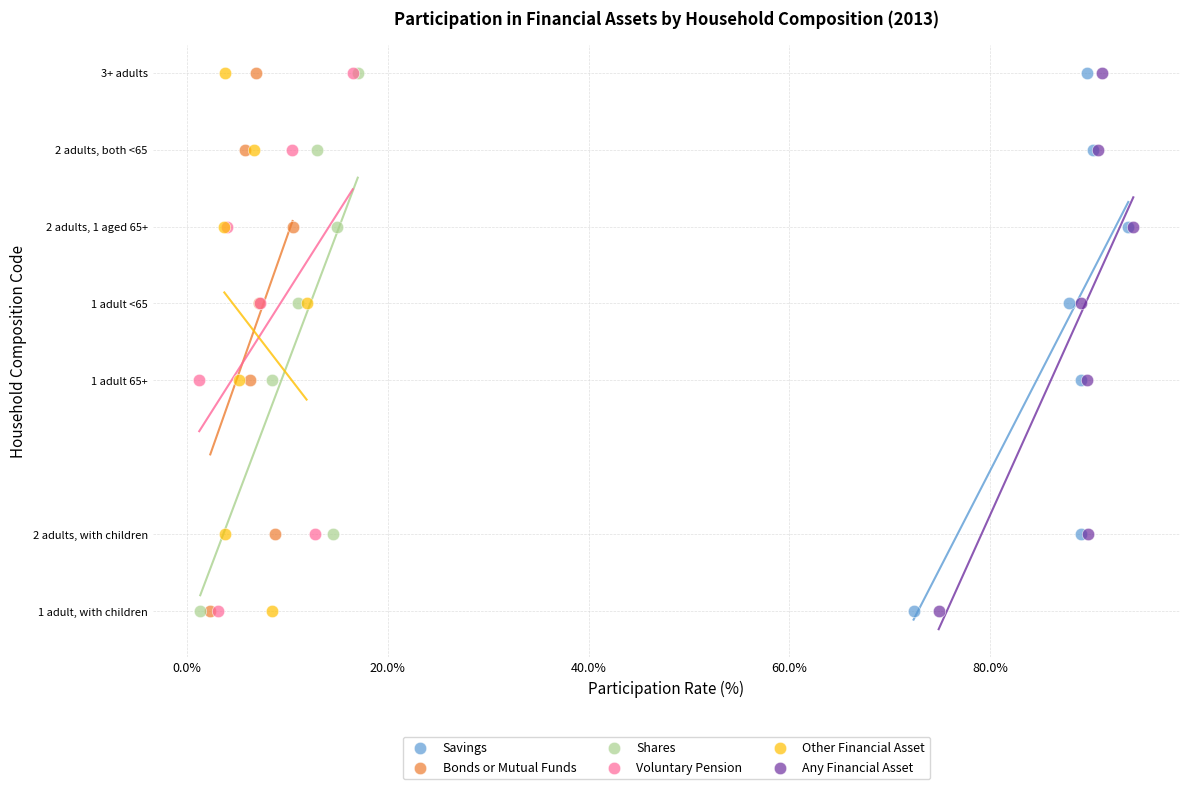

What are all the series names shown in the legend?

Savings, Bonds or Mutual Funds, Shares, Voluntary Pension, Other Financial Asset, Any Financial Asset